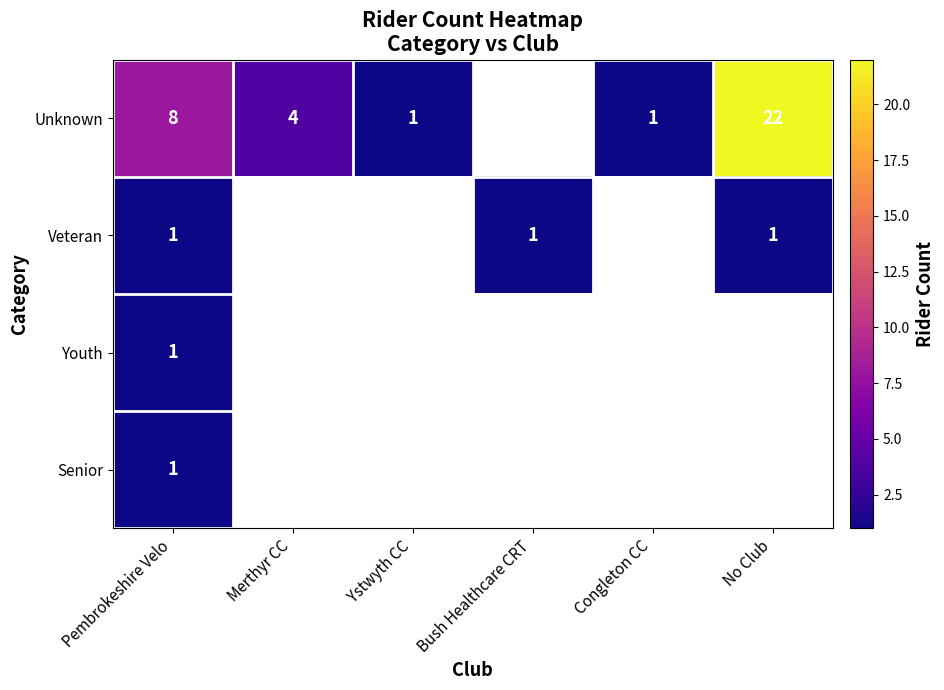

How many data points does each series have?

6